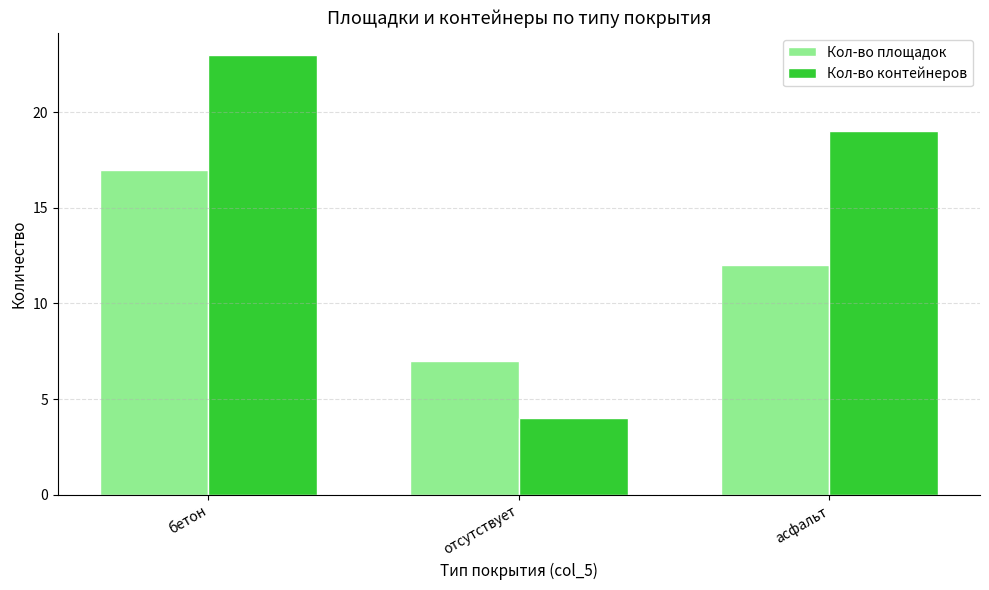

Rank the series by their average value, from highest to lowest.

Кол-во контейнеров, Кол-во площадок